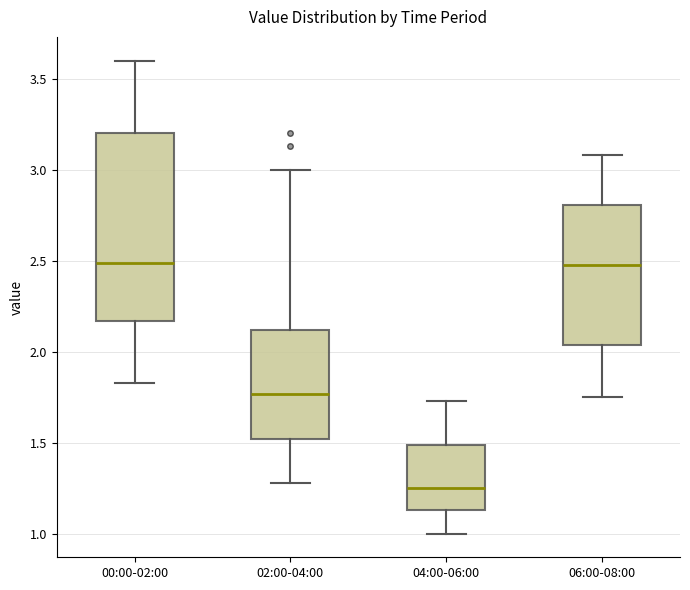

Reading left to right, transcribe this box plot: for each box, give where its median line is, the range the box spans, and where its two whiskers end, as read against the y-axis. The values are not printed on the chart, so give them approximately, as read against the axis.

00:00-02:00: median 2.50, box 2.15 to 3.20, whiskers 1.85 to 3.60
02:00-04:00: median 1.75, box 1.50 to 2.10, whiskers 1.30 to 3.00
04:00-06:00: median 1.25, box 1.15 to 1.50, whiskers 1.00 to 1.75
06:00-08:00: median 2.50, box 2.05 to 2.80, whiskers 1.75 to 3.10